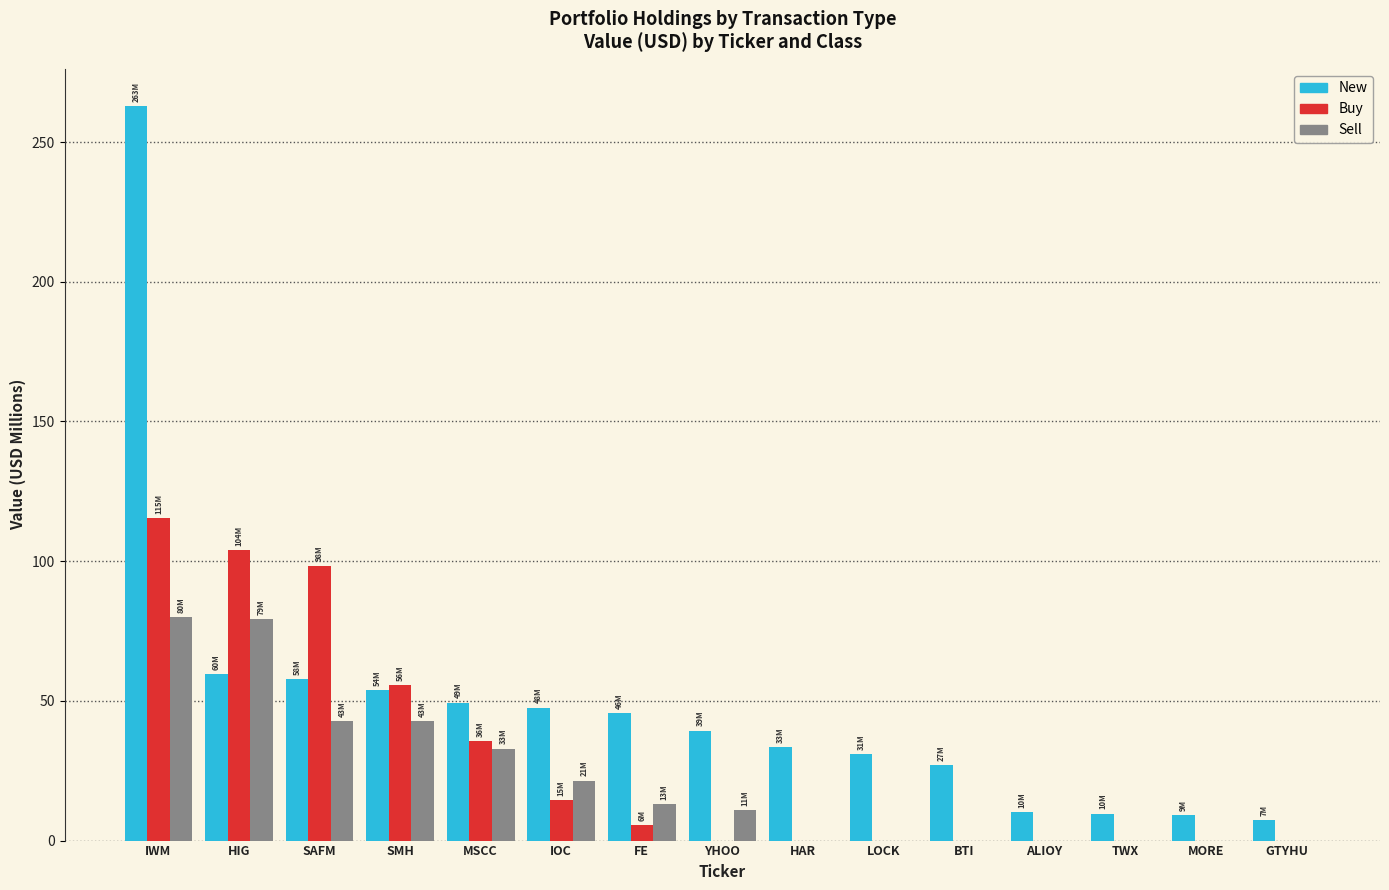

Which series has the largest total across all categories?

New